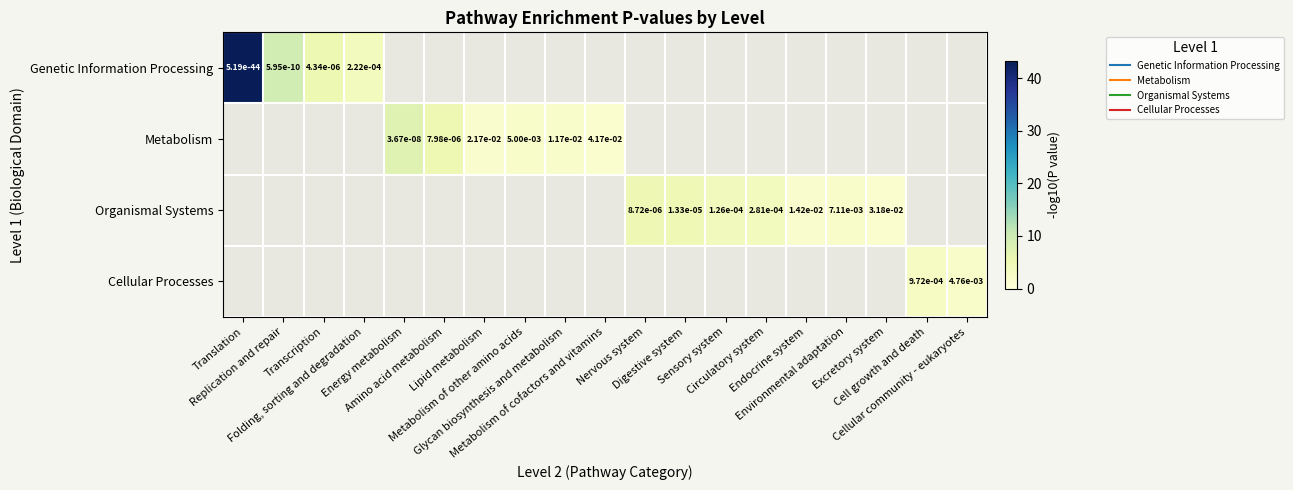

The value of Genetic Information Processing at Replication and repair is 9.2. True or false?

True